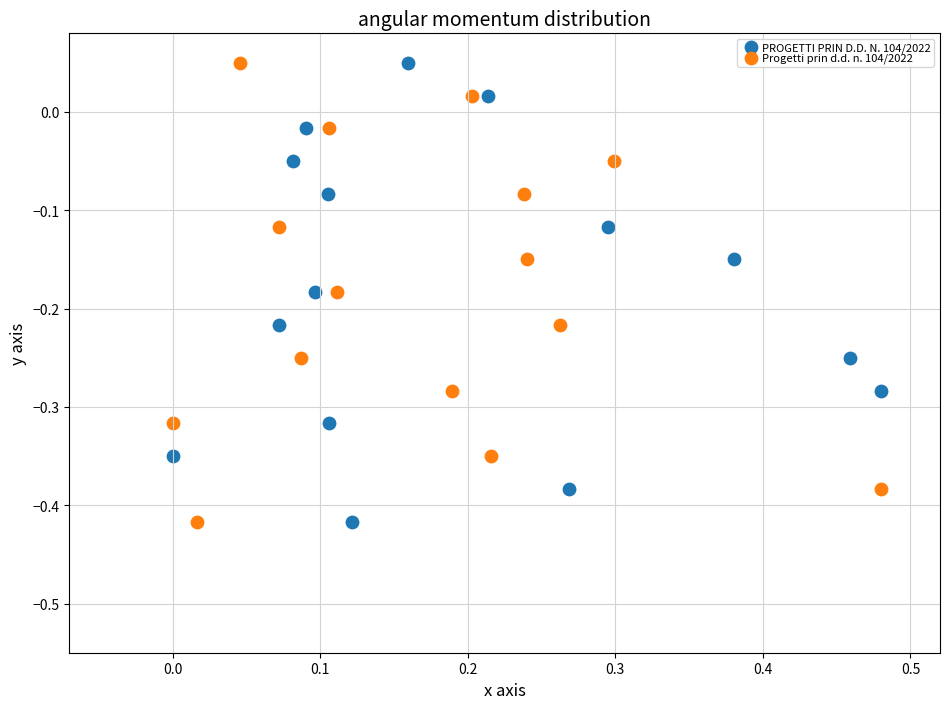

What are all the series names shown in the legend?

PROGETTI PRIN D.D. N. 104/2022, Progetti prin d.d. n. 104/2022